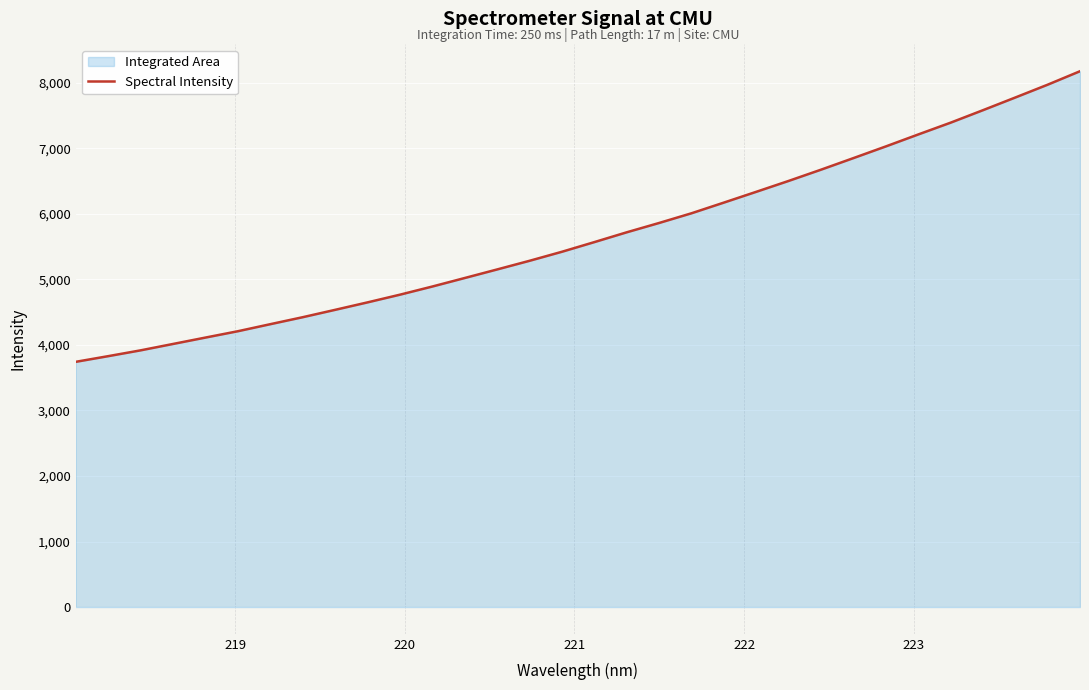

Count the number of data series in this chart.

1